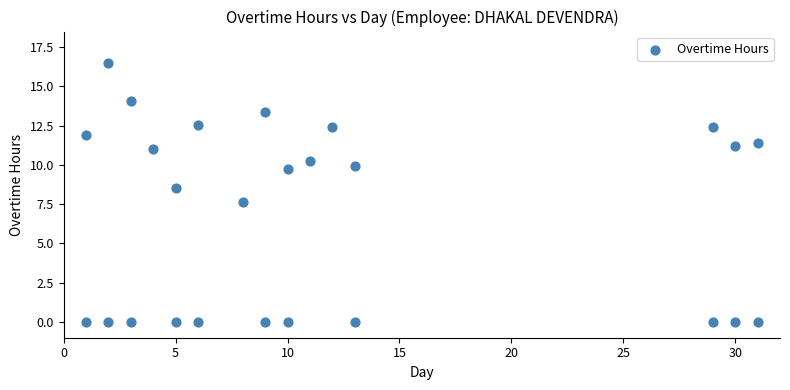

What is the range of X values (max minus min)?

30.0